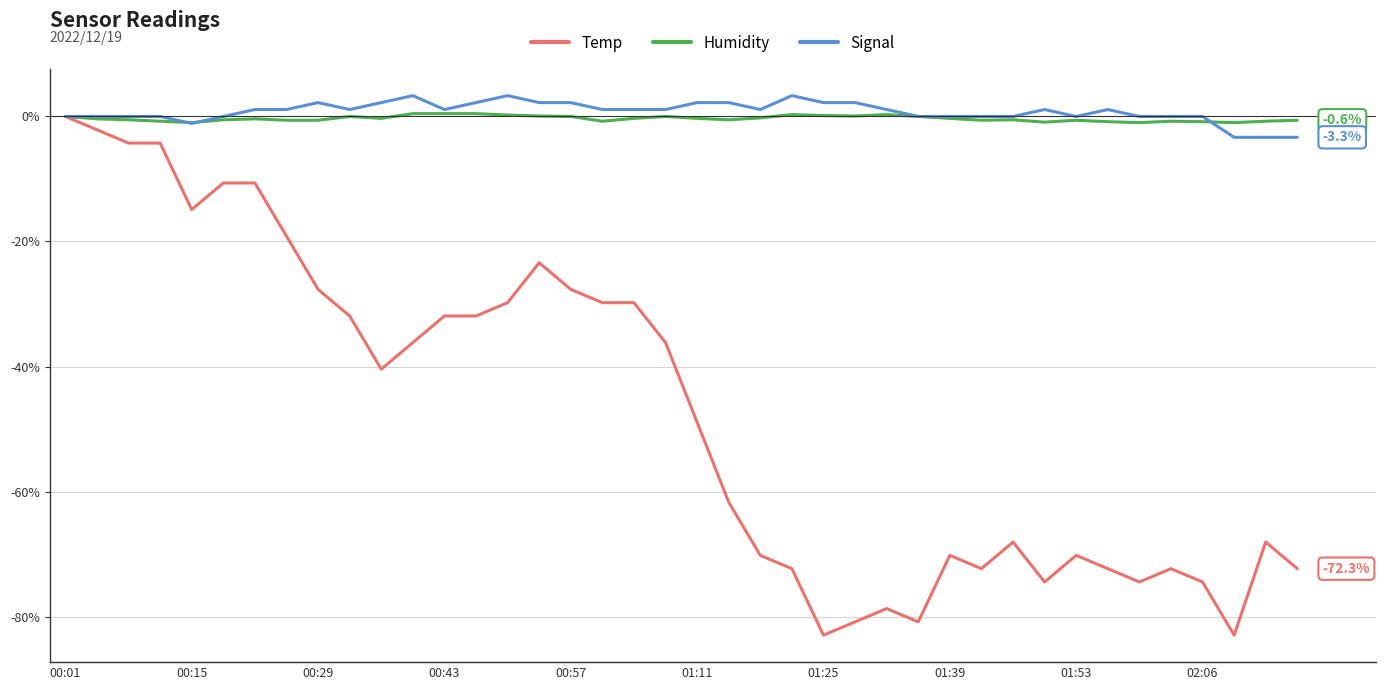

Which series has the widest spread of values?

Temp